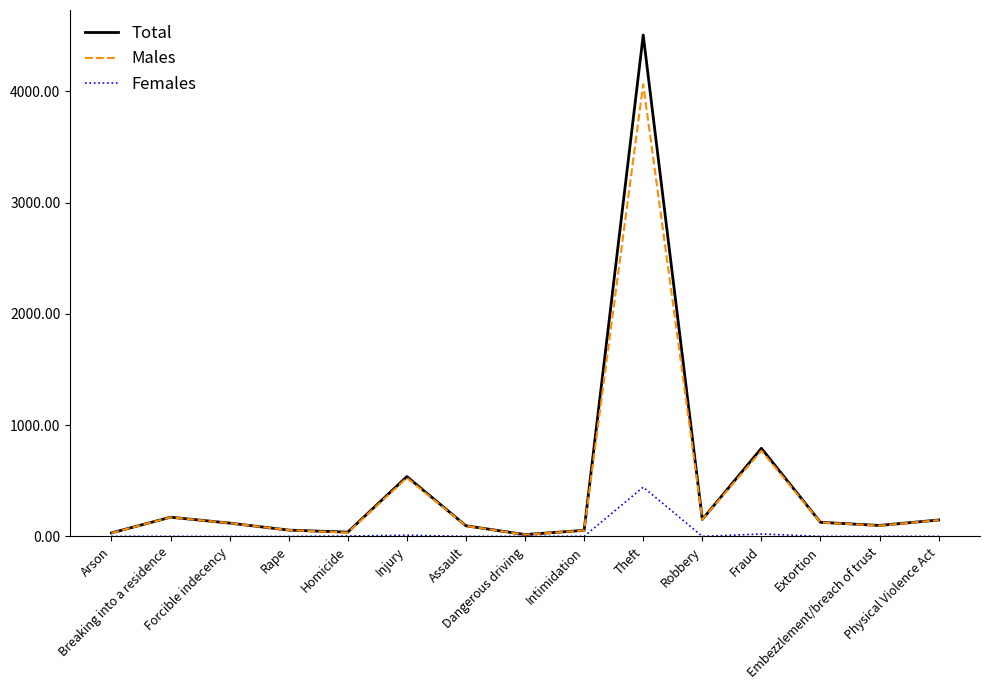

What is the greatest value displayed?

4505